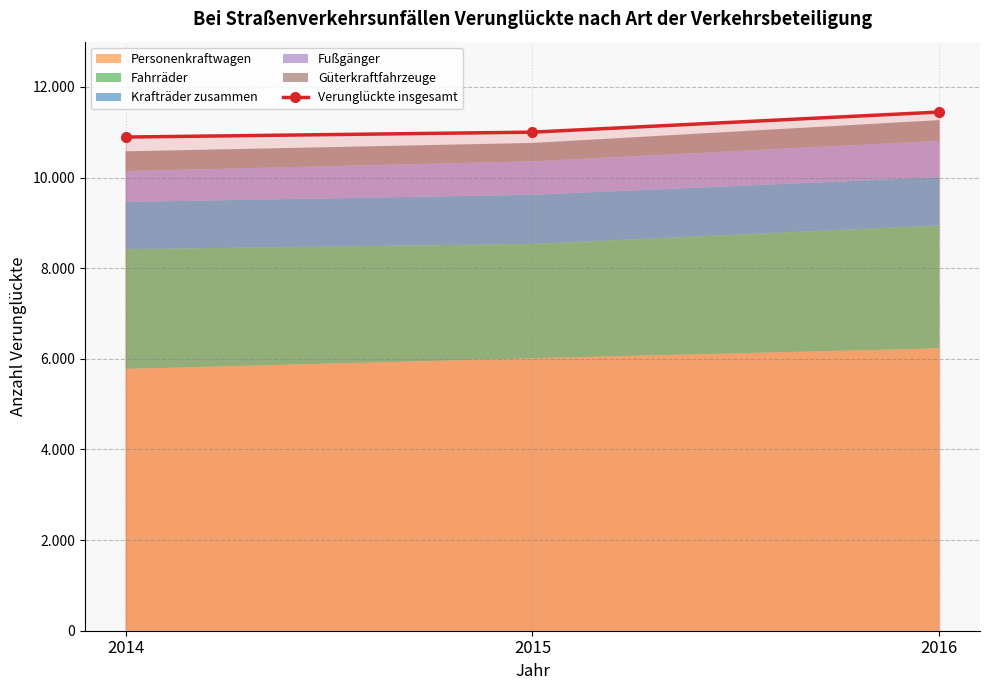

What is the average value?

11115